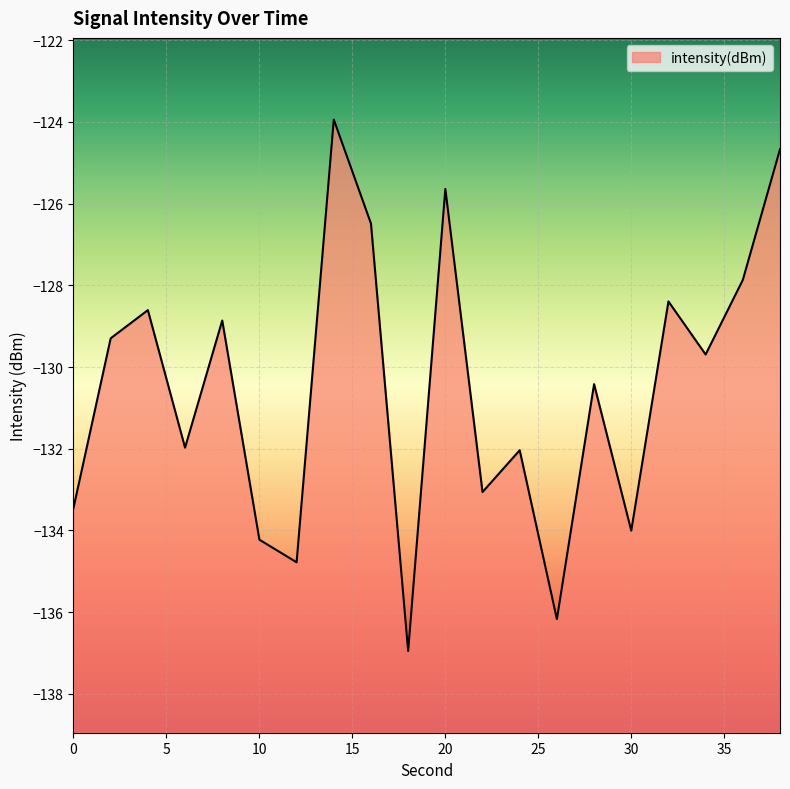

How many distinct data groups are displayed?

1